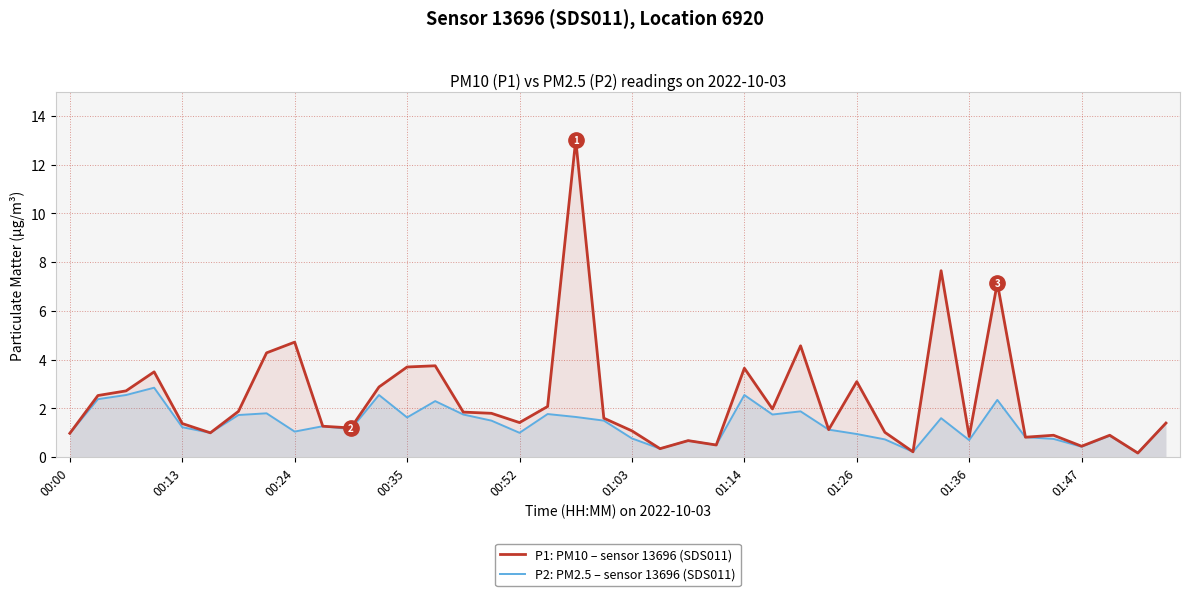

Which series has the largest range (max minus min)?

P1: PM10 – sensor 13696 (SDS011)